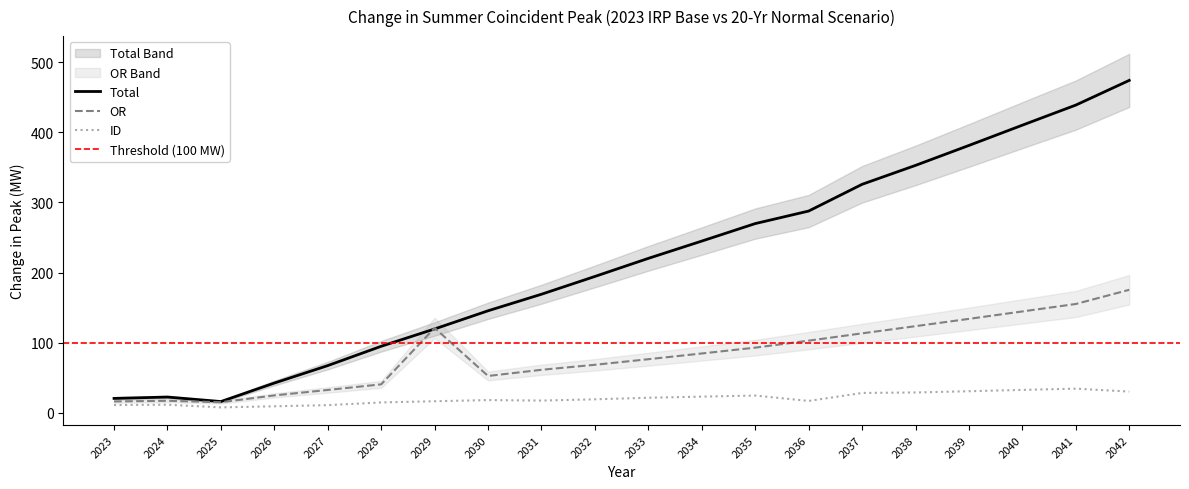

Reading left to right, transcribe all the data shown in this chart.

Total: 2023=20.6	2024=22.6	2025=16.1	2026=42.5	2027=67.4	2028=95.0	2029=119.7	2030=145.6	2031=169.2	2032=194.5	2033=220.3	2034=244.9	2035=269.9	2036=287.8	2037=325.9	2038=352.9	2039=381.3	2040=410.2	2041=438.9	2042=474.1
OR: 2023=16.3	2024=17.2	2025=15.2	2026=24.9	2027=32.7	2028=40.7	2029=121.0	2030=52.6	2031=61.4	2032=68.6	2033=76.5	2034=84.7	2035=93.0	2036=103.0	2037=113.4	2038=123.6	2039=134.1	2040=144.6	2041=155.3	2042=175.5
ID: 2023=11.2	2024=11.6	2025=7.8	2026=9.4	2027=11.0	2028=14.9	2029=16.6	2030=18.2	2031=17.5	2032=19.3	2033=21.6	2034=23.1	2035=24.7	2036=17.0	2037=28.4	2038=29.1	2039=30.9	2040=32.7	2041=34.5	2042=30.4